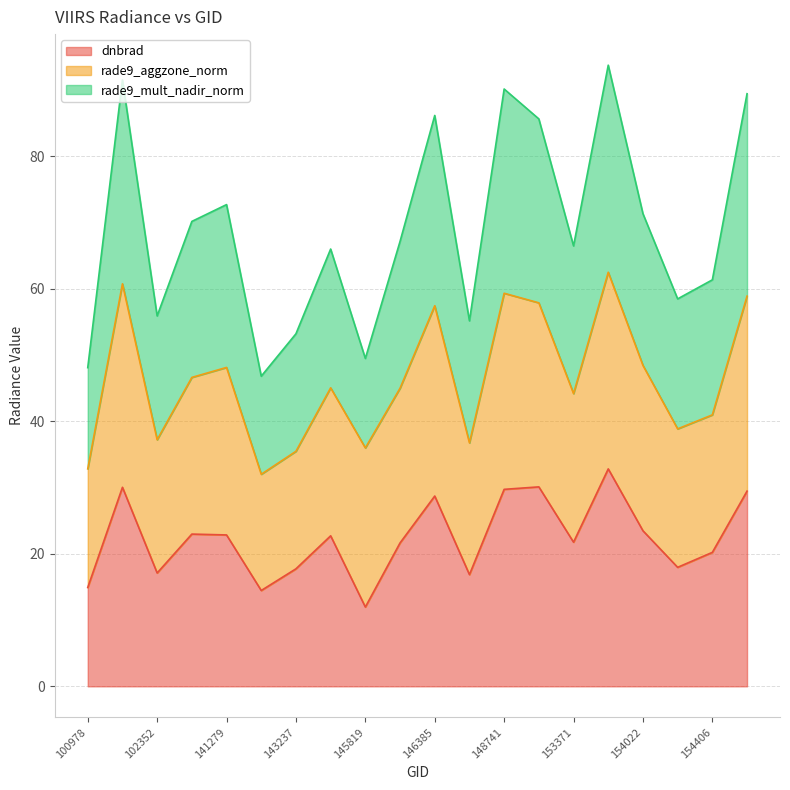

At which label does dnbrad reach its minimum?

145819